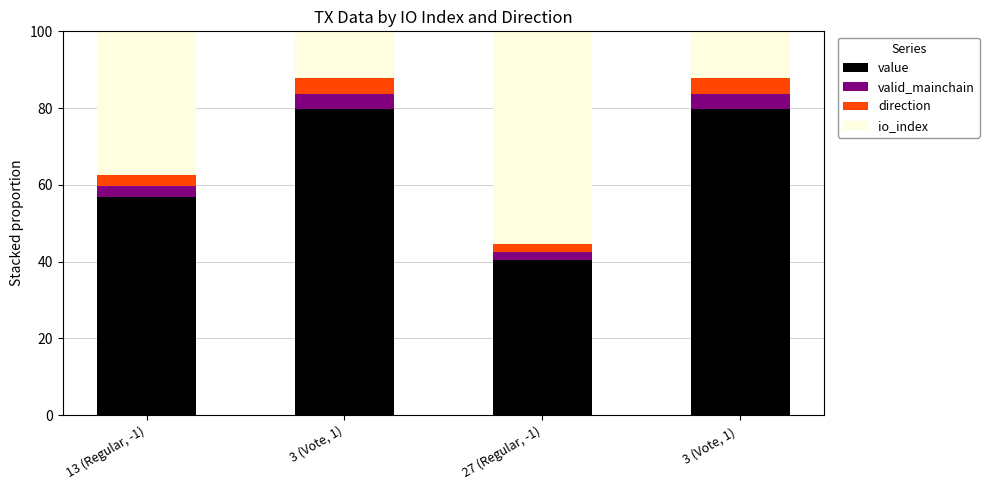

Reading left to right, list the values for the value series.

56.7	79.7	40.4	79.7